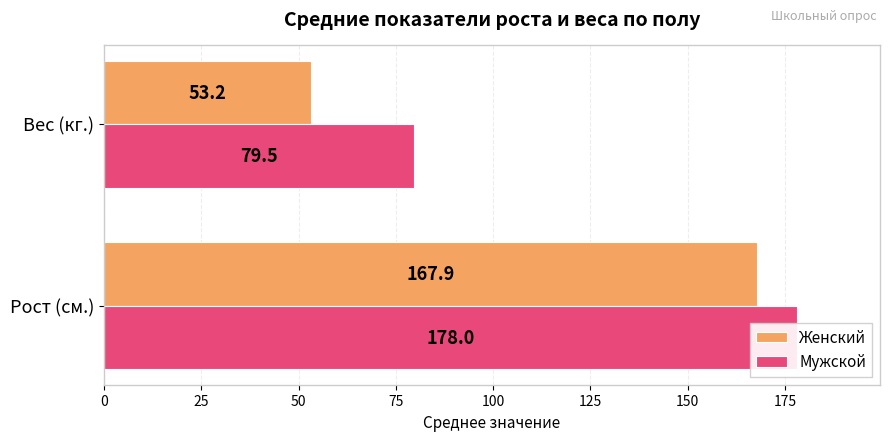

Which series has the largest total across all categories?

Мужской